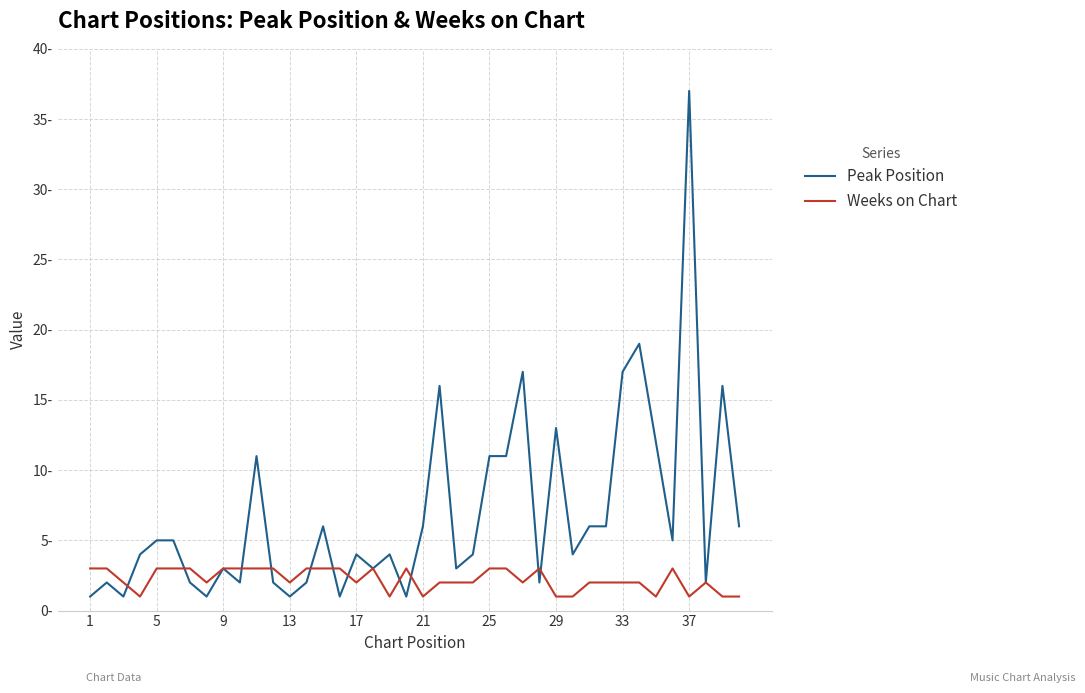

True or false: Peak Position and Weeks on Chart intersect in this chart.

True